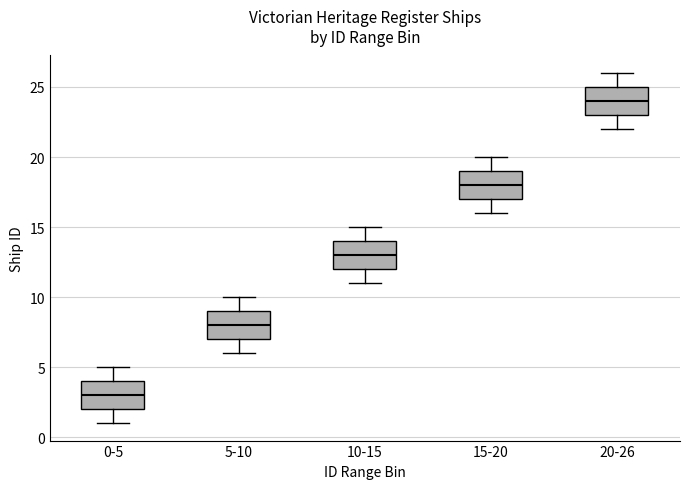

Which box has the lowest median line?

0-5